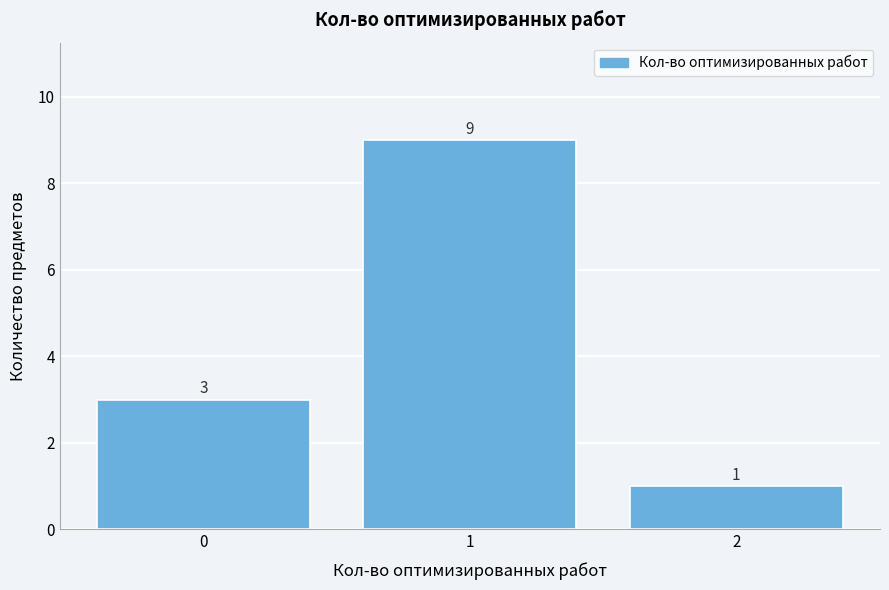

Reading left to right, transcribe this chart: for each bar, give the range it covers on the x-axis and its height.

-0.5 to 0.5: 3
0.5 to 1.5: 9
1.5 to 2.5: 1